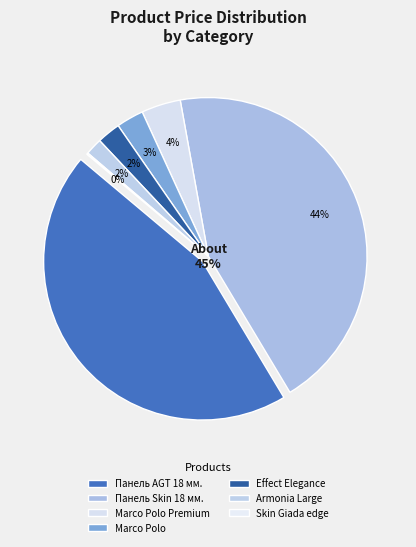

To the nearest percent, what is the average slice percentage?

14%